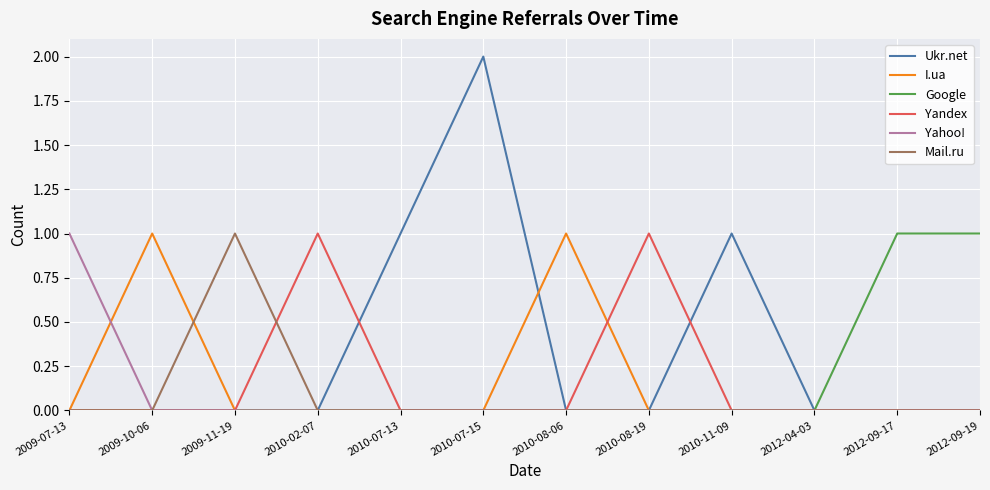

Is it true that Ukr.net equals 0 at 2009-11-19?

True